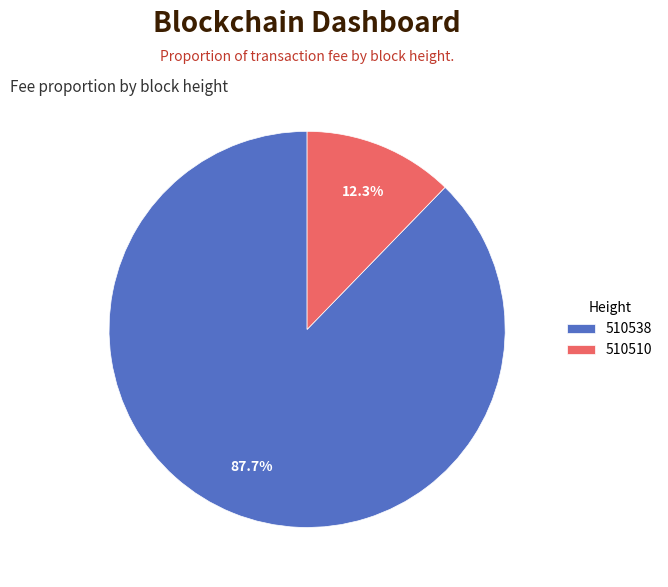

How many slices are in this pie chart?

2